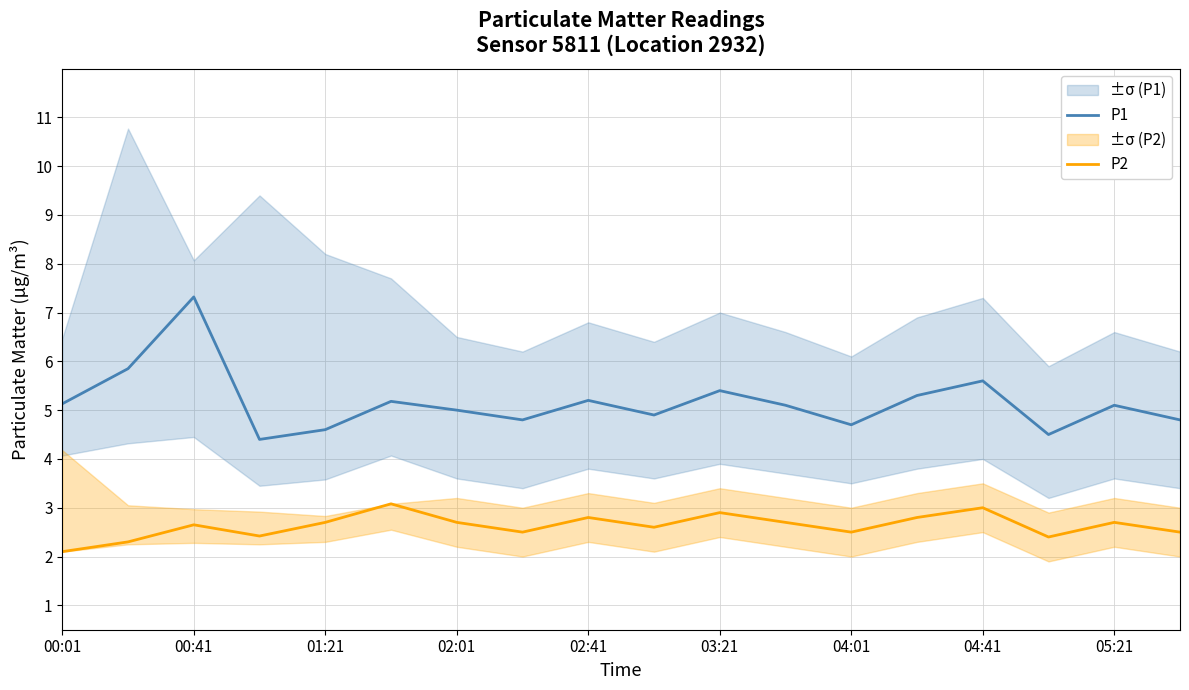

True or false: P1 has a value of 2.3 at 01:21.

False